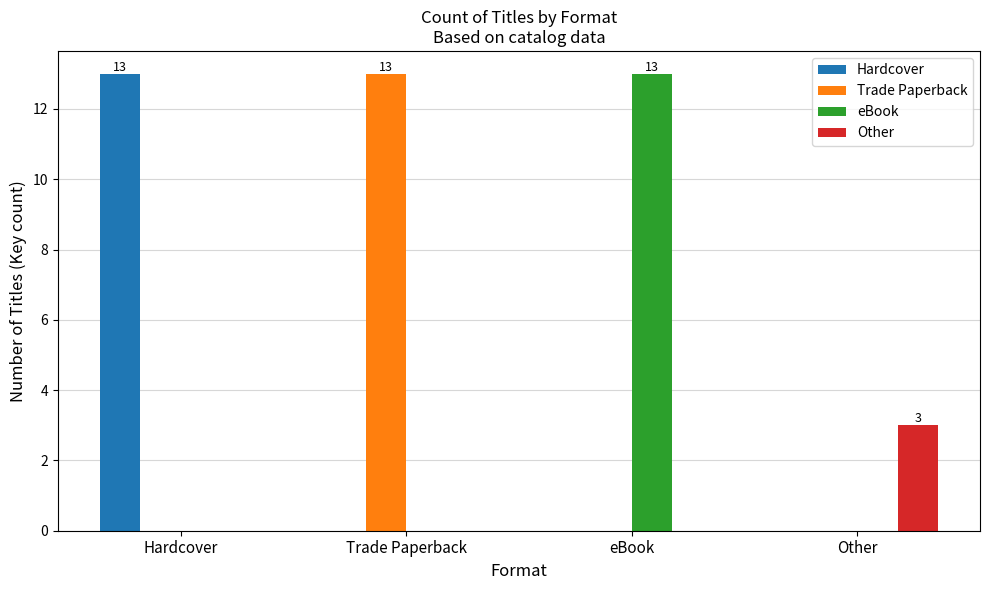

Which series changed the most between eBook and Other?

eBook